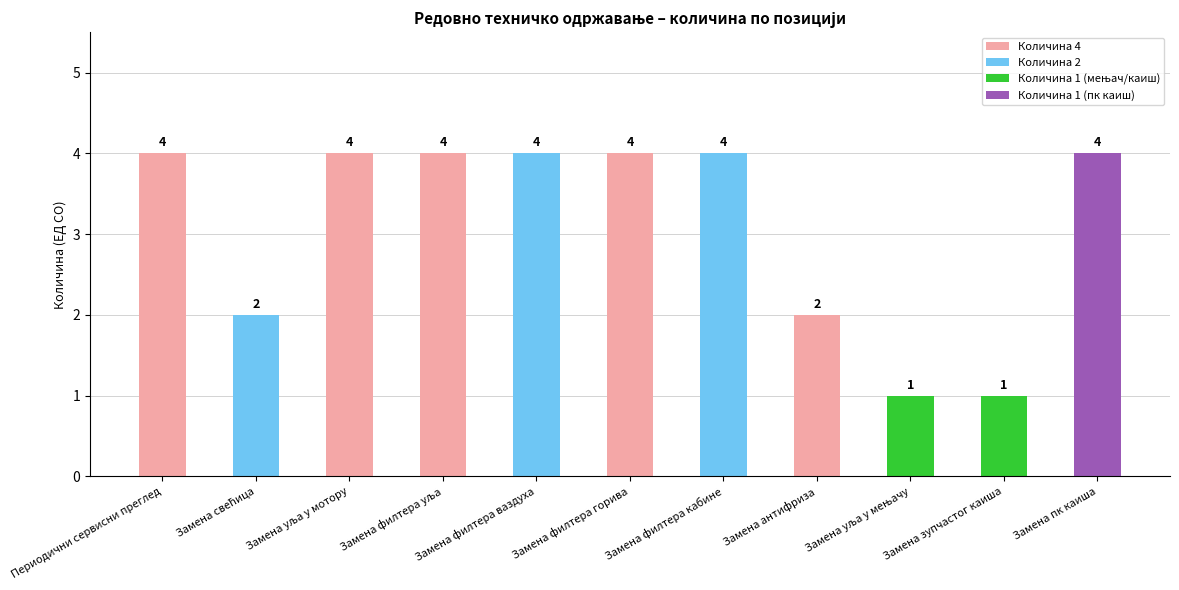

How many values are between 2 and 4?

9